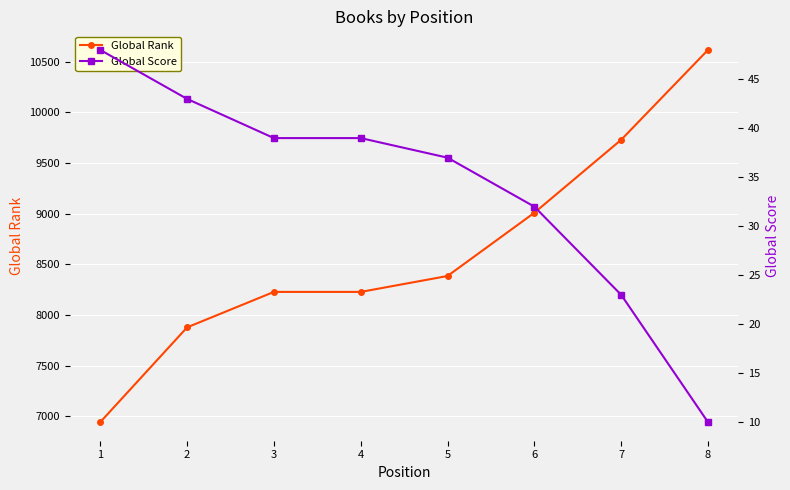

Rank the series by their average value, from highest to lowest.

Global Rank, Global Score